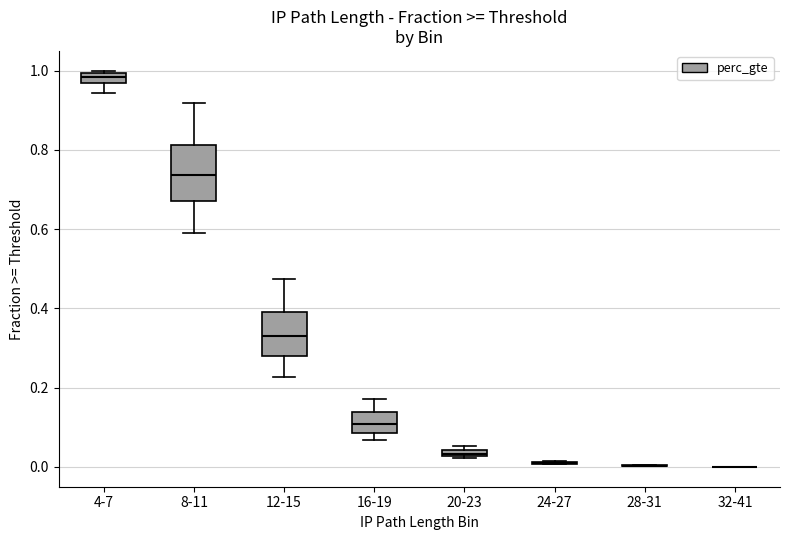

Comparing the boxes themselves (not the whiskers), which one is the tallest?

8-11